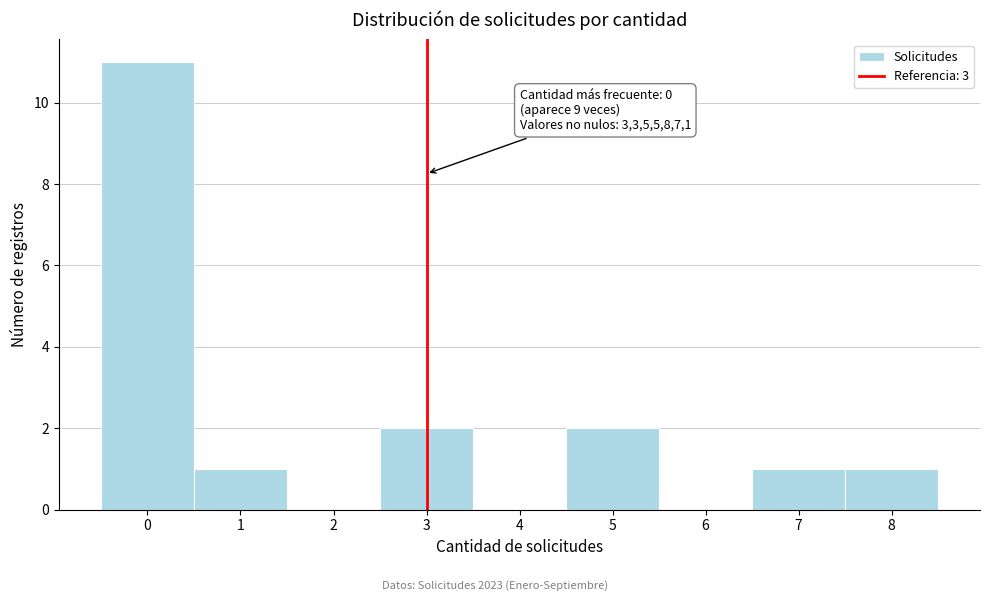

Over which range of the x-axis is the bar tallest?

-0.5 to 0.5